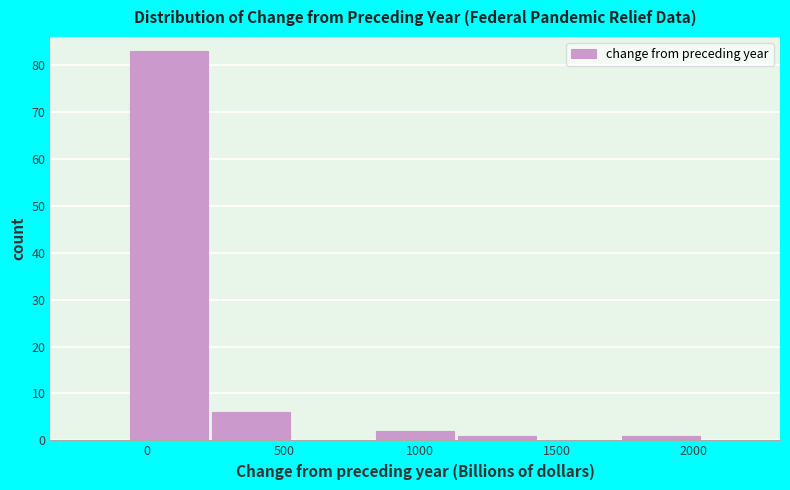

What is the height of the bar covering 250 to 550 on the x-axis? Neither the bar edges nor the heights are printed on the chart, so give them approximately, as read against the axes.

6